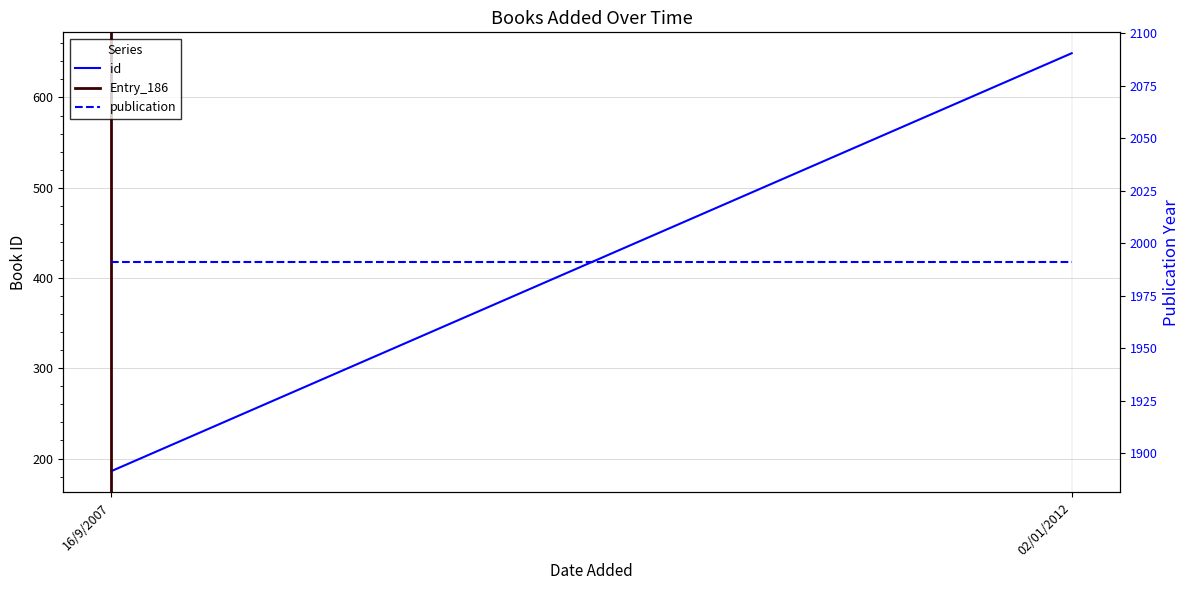

What is the sum of all publication values?

3982